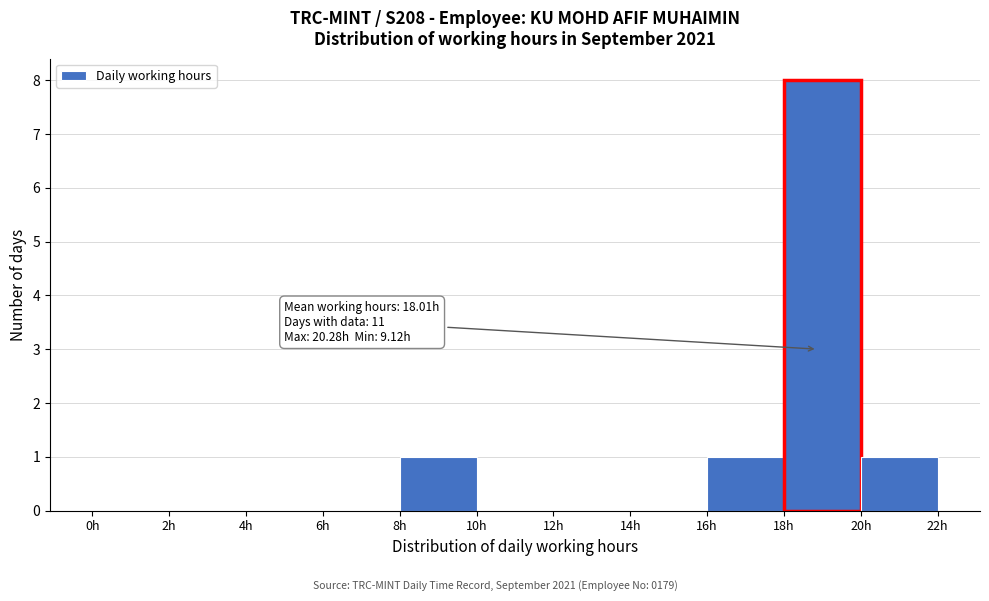

Which range on the x-axis has the tallest bar?

18 to 20